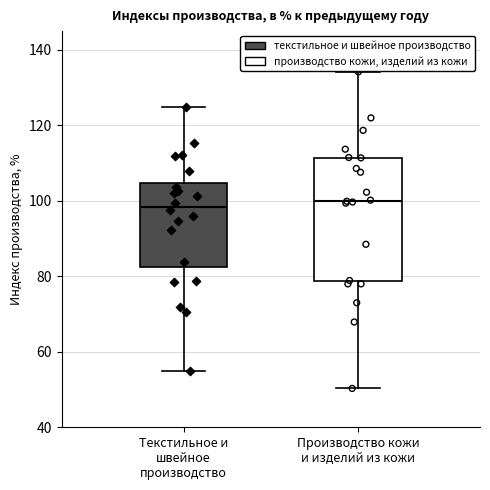

Where does the median line of the box for Текстильное и швейное производство sit on the y-axis? The values are not printed on the chart, so give them approximately, as read against the axis.

98